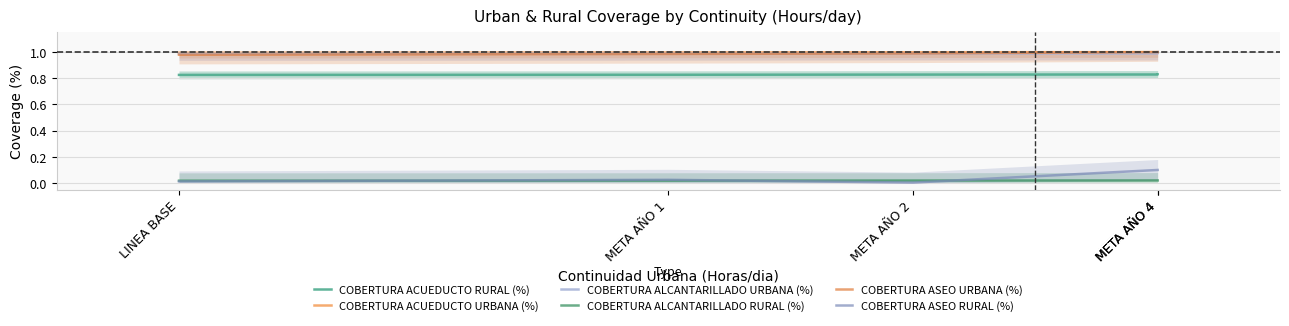

True or false: COBERTURA ACUEDUCTO URBANA (%) and COBERTURA ACUEDUCTO RURAL (%) intersect in this chart.

False